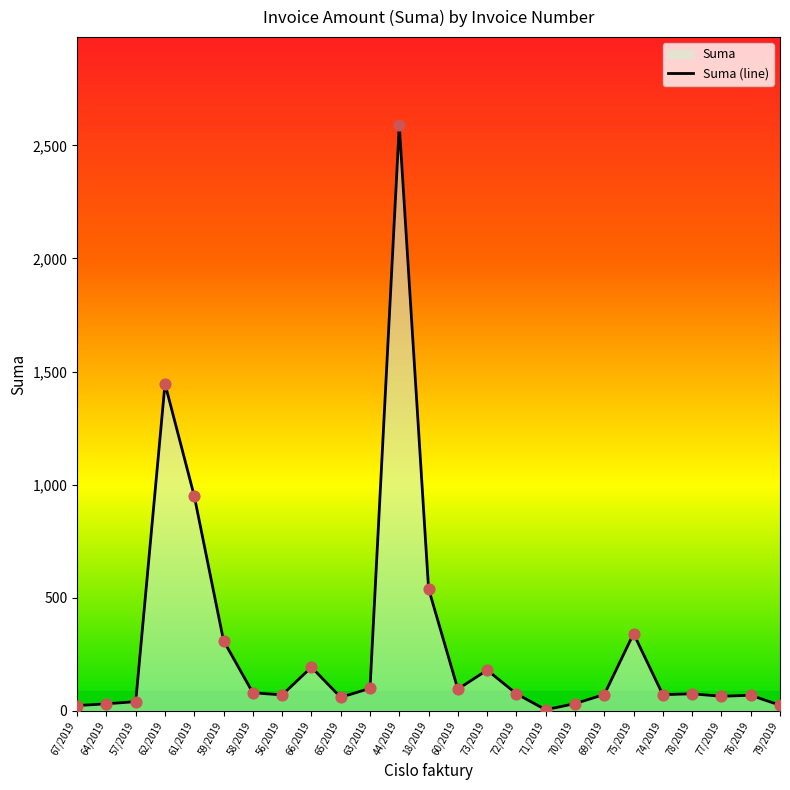

What is the change in value from 63/2019 to 44/2019?

+2490.6